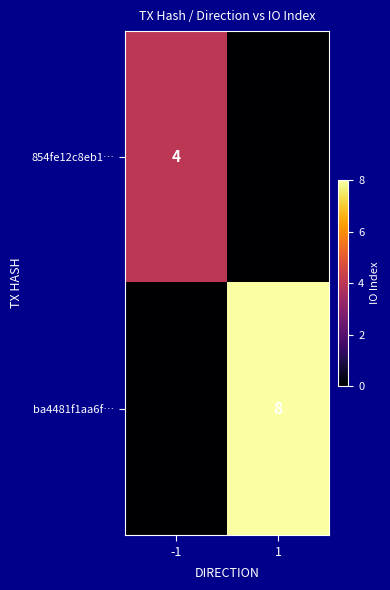

The 854fe12c8eb1… series shows 6 at -1. True or false?

False